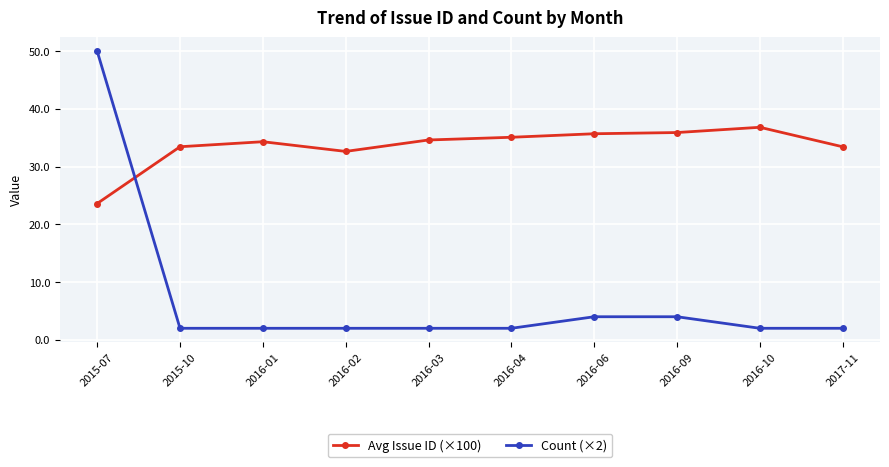

Rank the series at 2016-10 from highest to lowest value.

Avg Issue ID (×100), Count (×2)